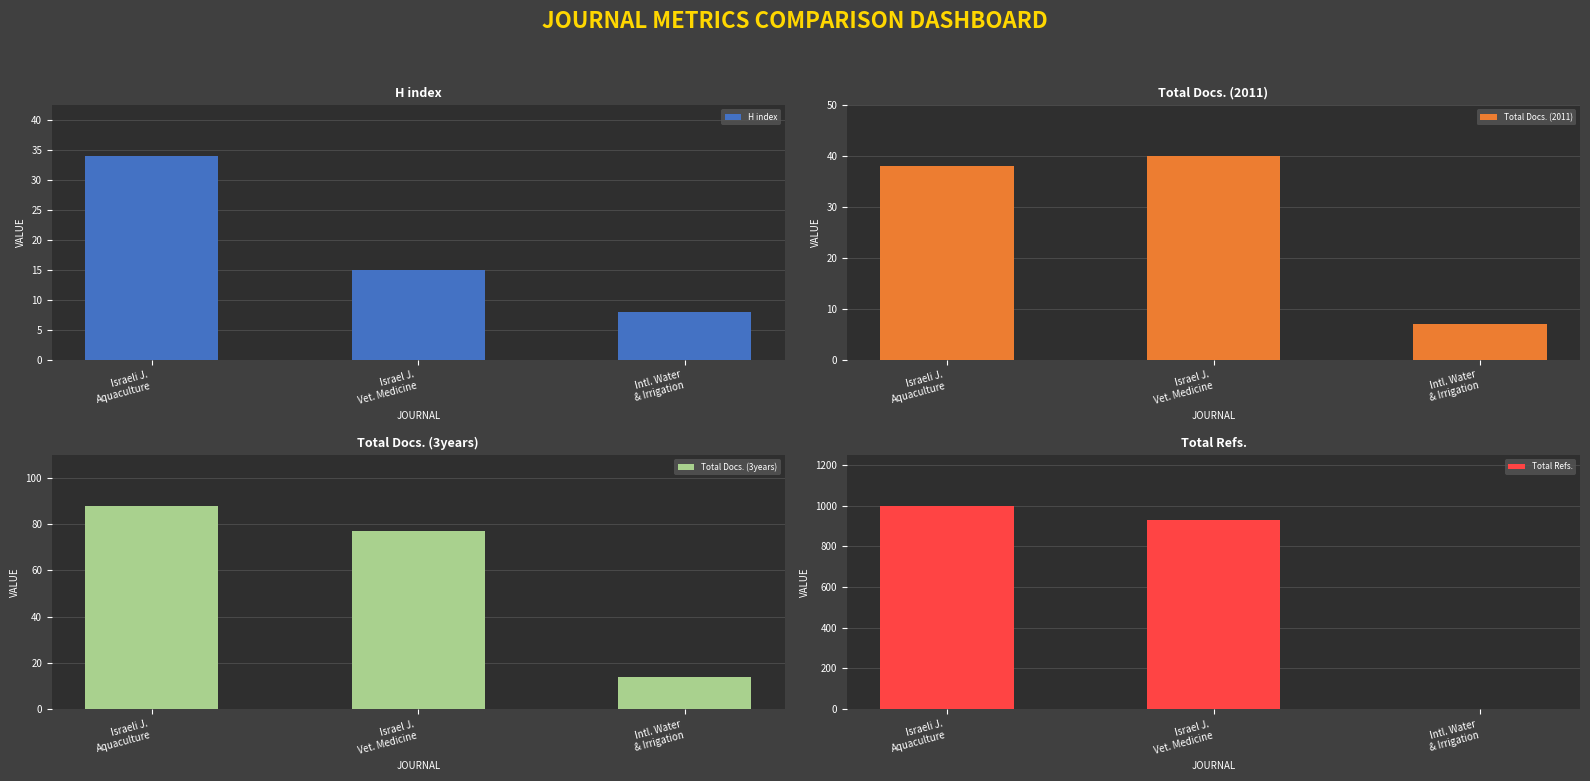

Rank the series at Intl. Water
& Irrigation from lowest to highest value.

Total Refs., Total Docs. (2011), H index, Total Docs. (3years)